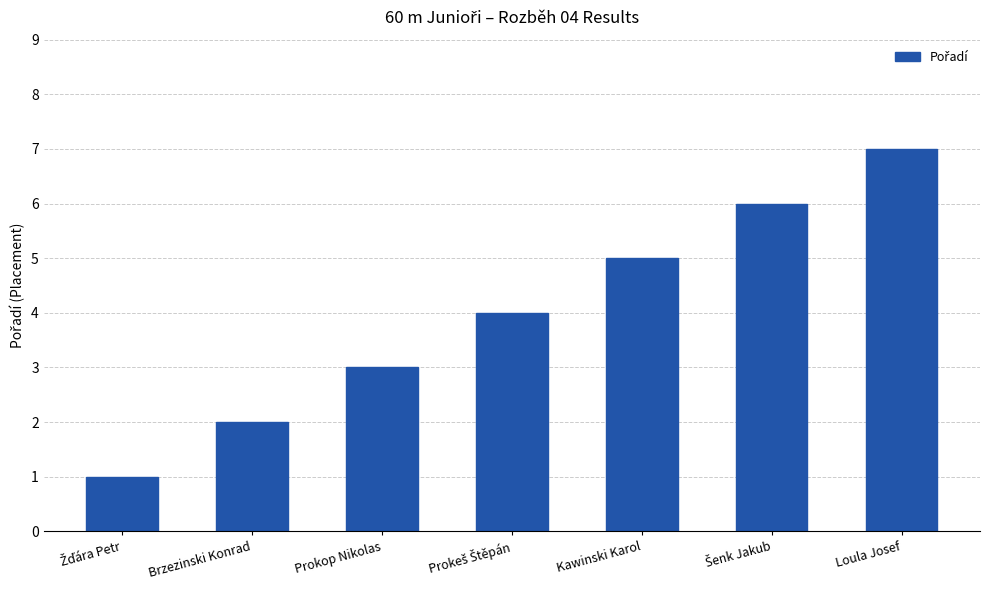

True or false: the data shows 7 at Loula Josef.

True